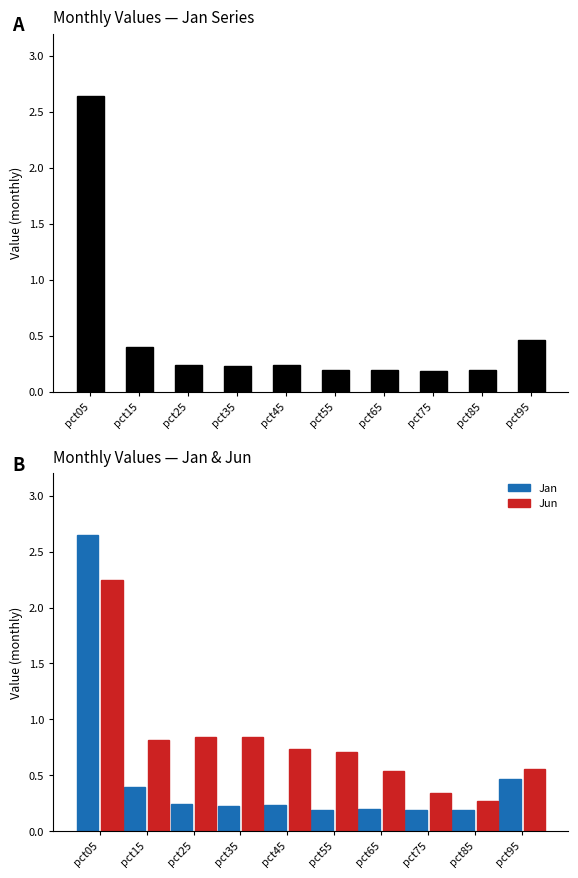

Which series has the largest total across all categories?

Jun